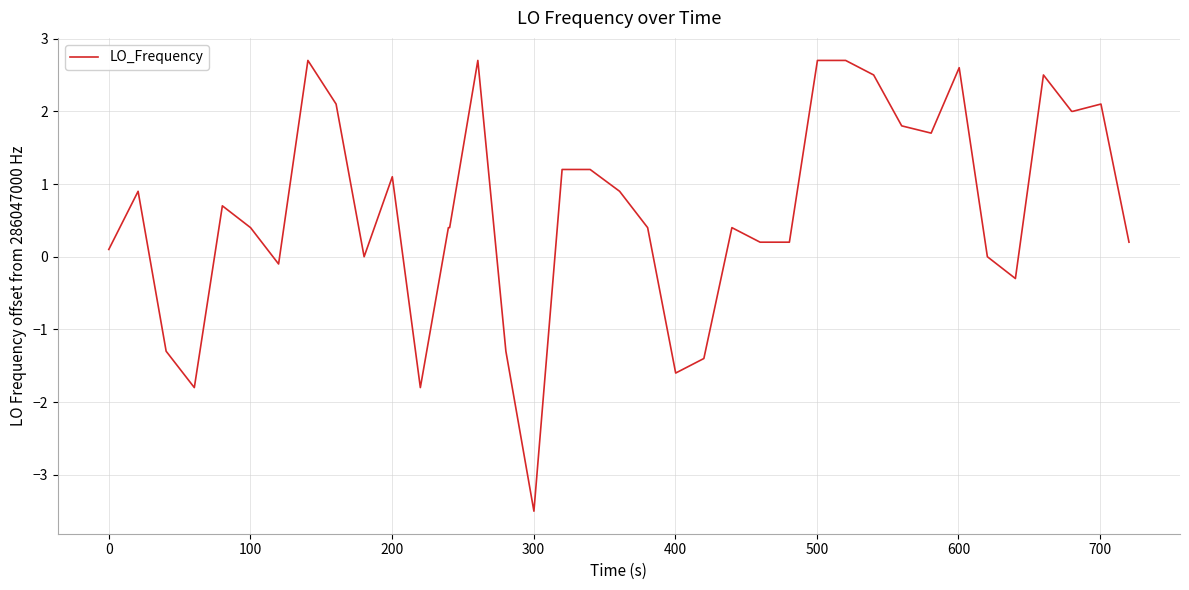

Is this an area chart (filled region under the line)?

No